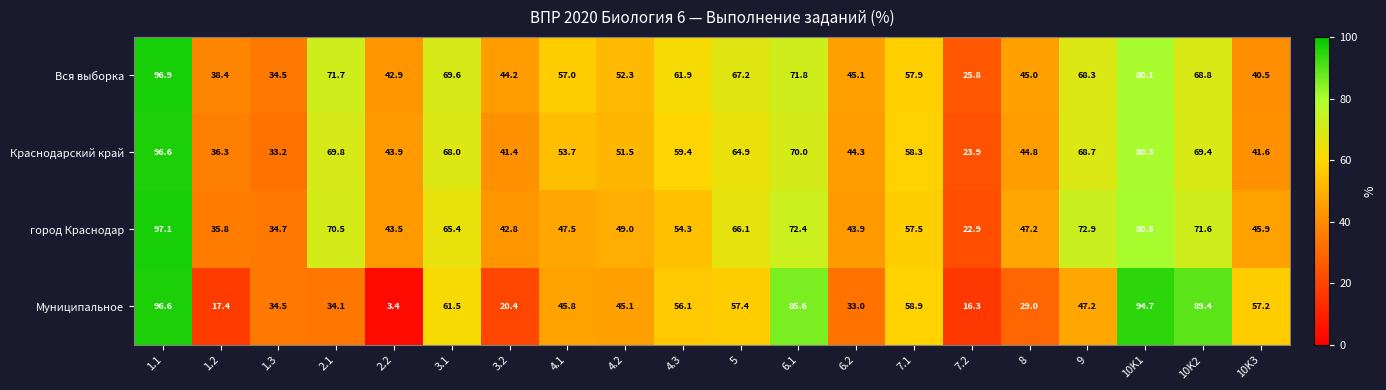

What is the average value of the Краснодарский край series?

56.0